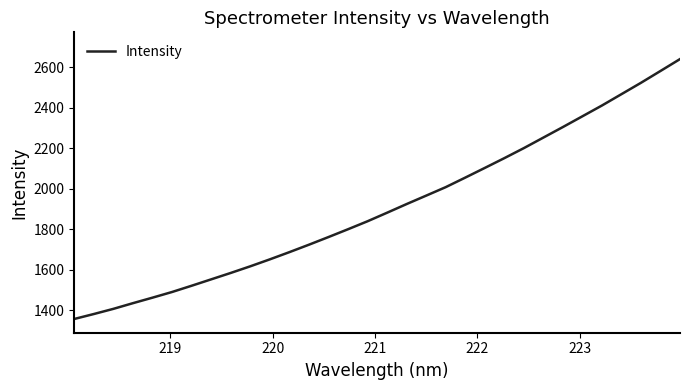

What is the minimum value shown in the chart?

1356.9